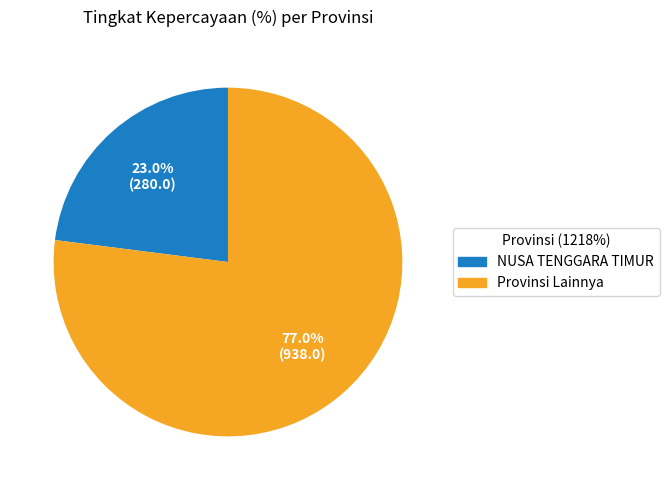

Is there any slice that represents more than half of the pie?

Yes